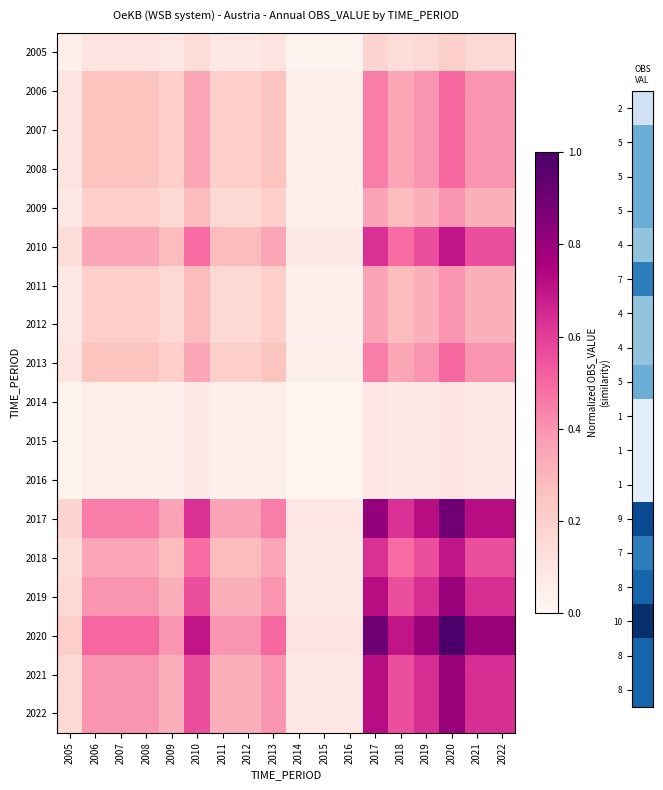

How many distinct data groups are displayed?

18